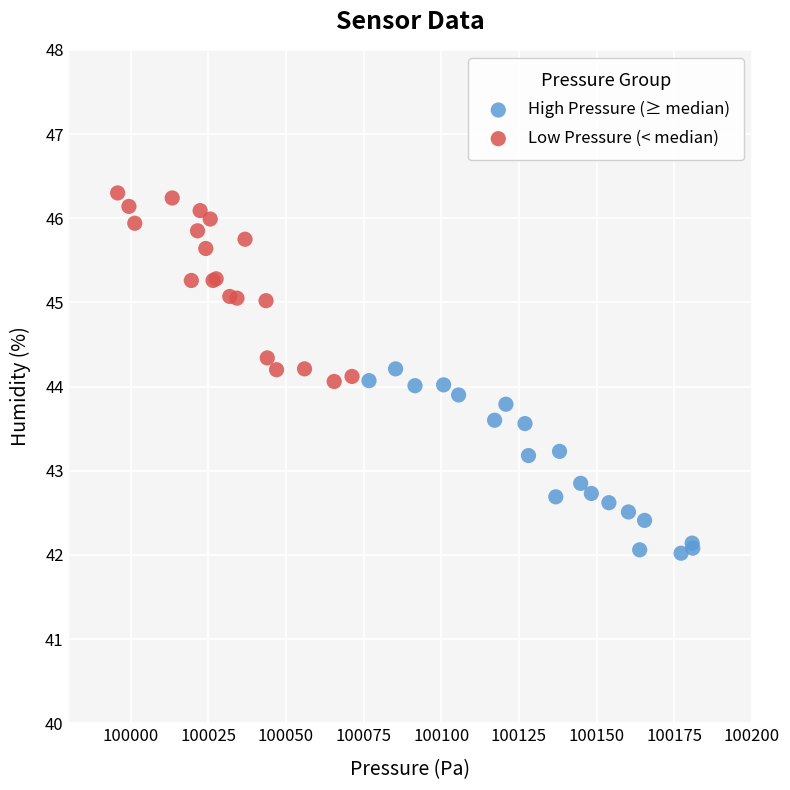

Which series contains the highest Y value?

Low Pressure (< median)